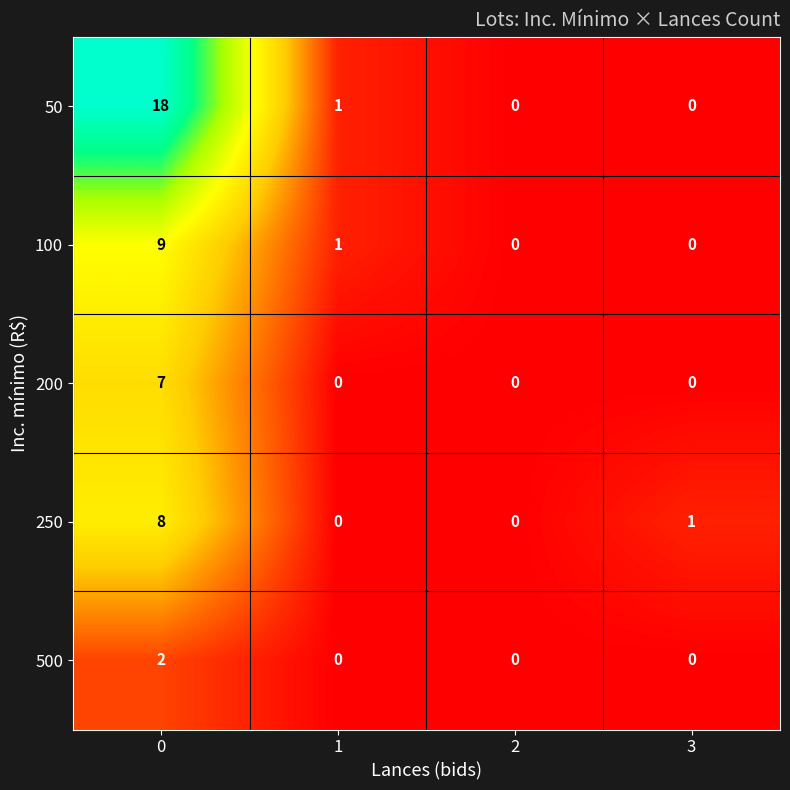

Which series has the largest range (max minus min)?

50